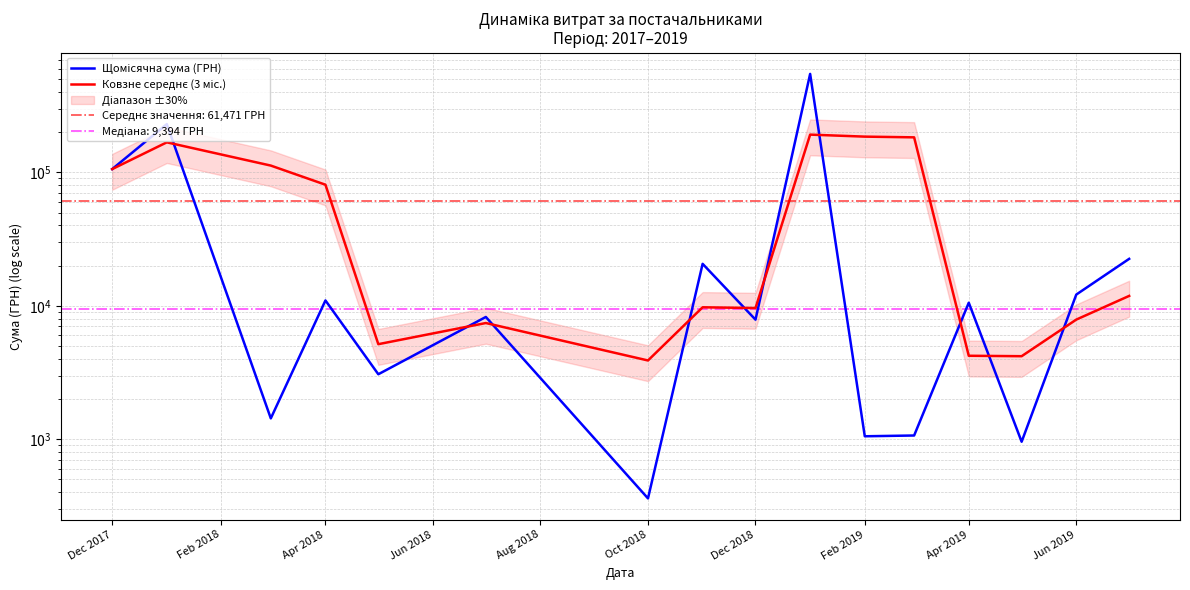

List the series in order of their peak value, highest first.

Щомісячна сума (ГРН), Ковзне середнє (3 міс.)